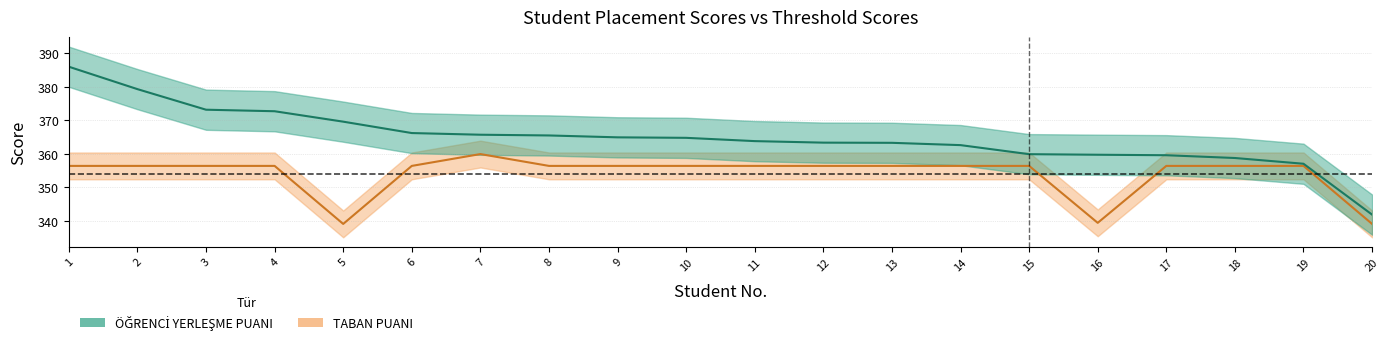

What is the difference between the maximum and minimum values in the ÖĞRENCİ YERLEŞME PUANI series?

44.2